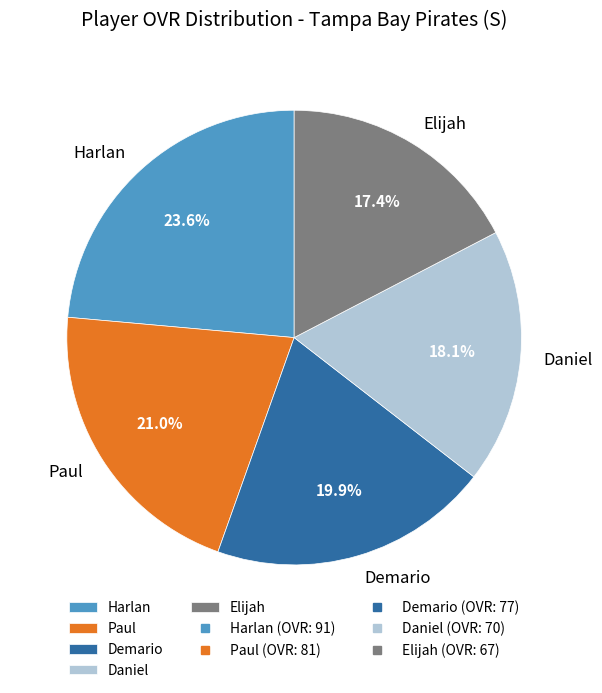

What is the total percentage of Paul and Demario?

40.9%